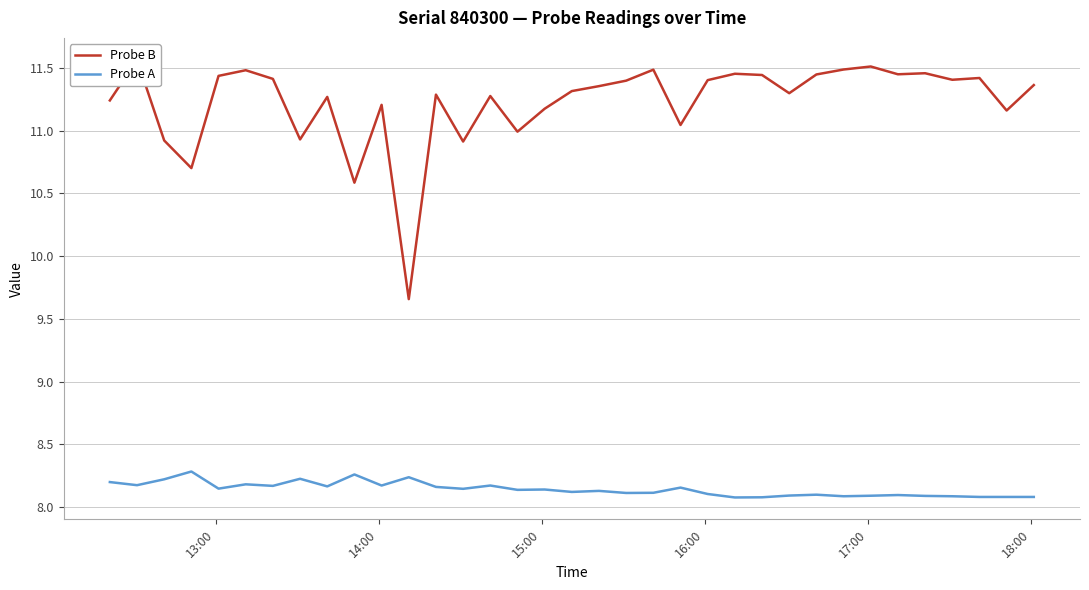

Rank the series by their average value, from highest to lowest.

Probe B, Probe A